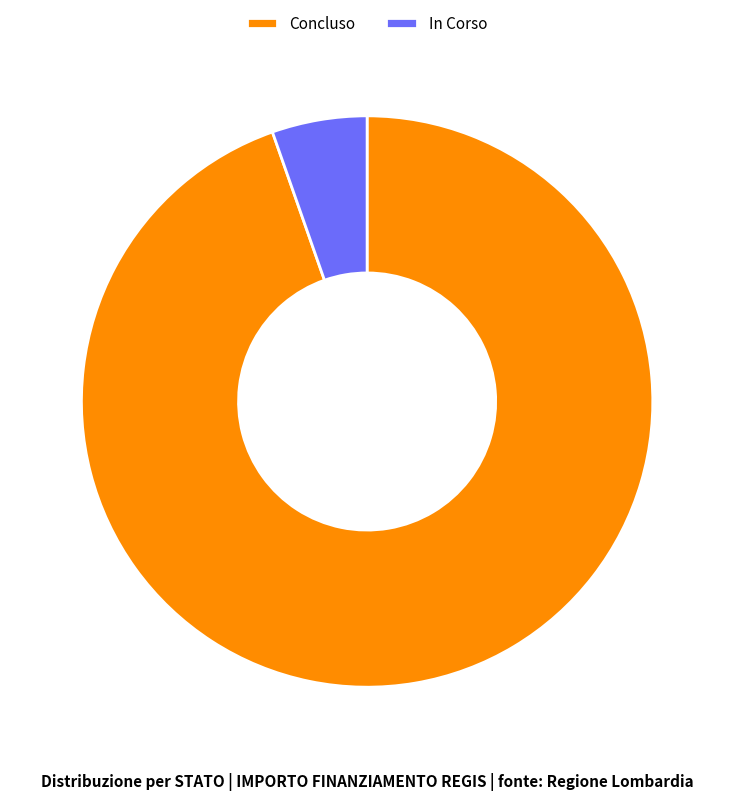

Which category has the biggest portion of the pie?

Concluso